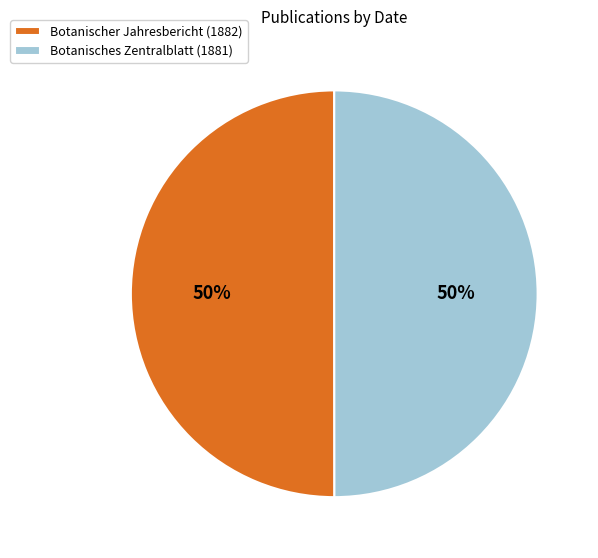

True or false: Botanischer Jahresbericht (1882) accounts for 43% of the total.

False